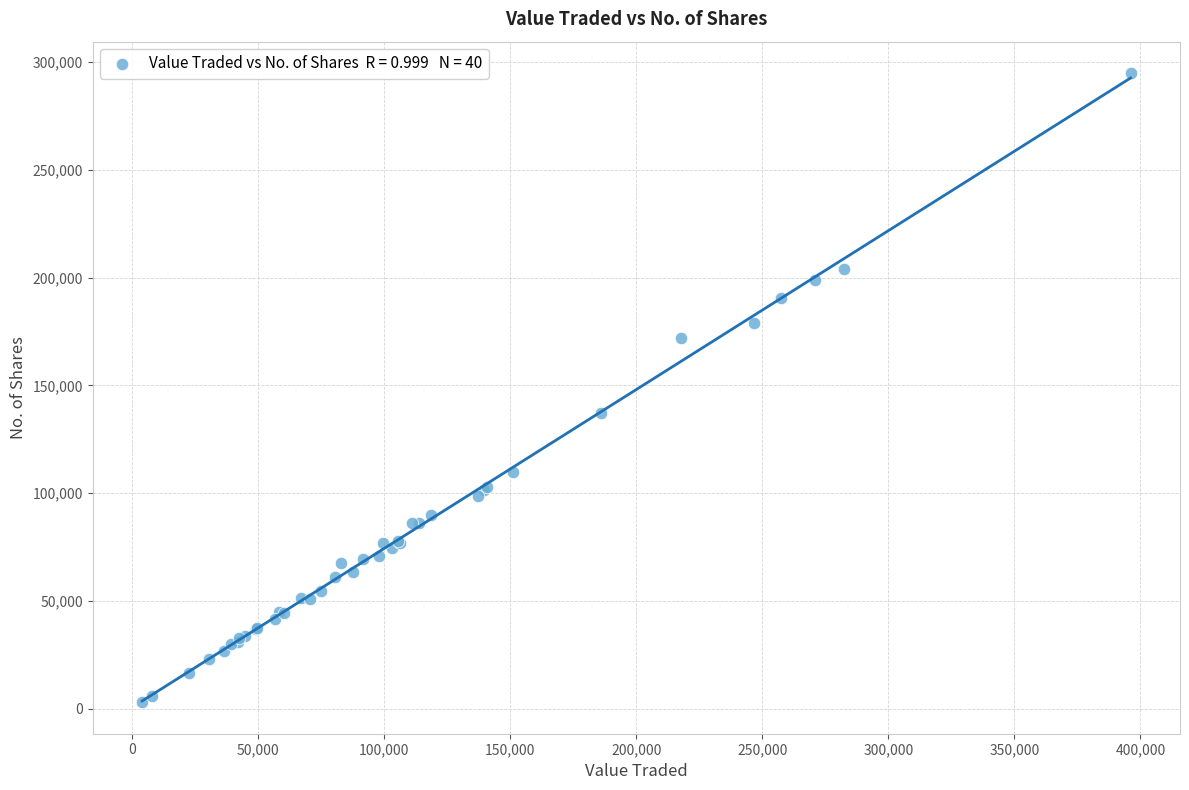

What Y value in the scatter plot is closest to 148978?

137407